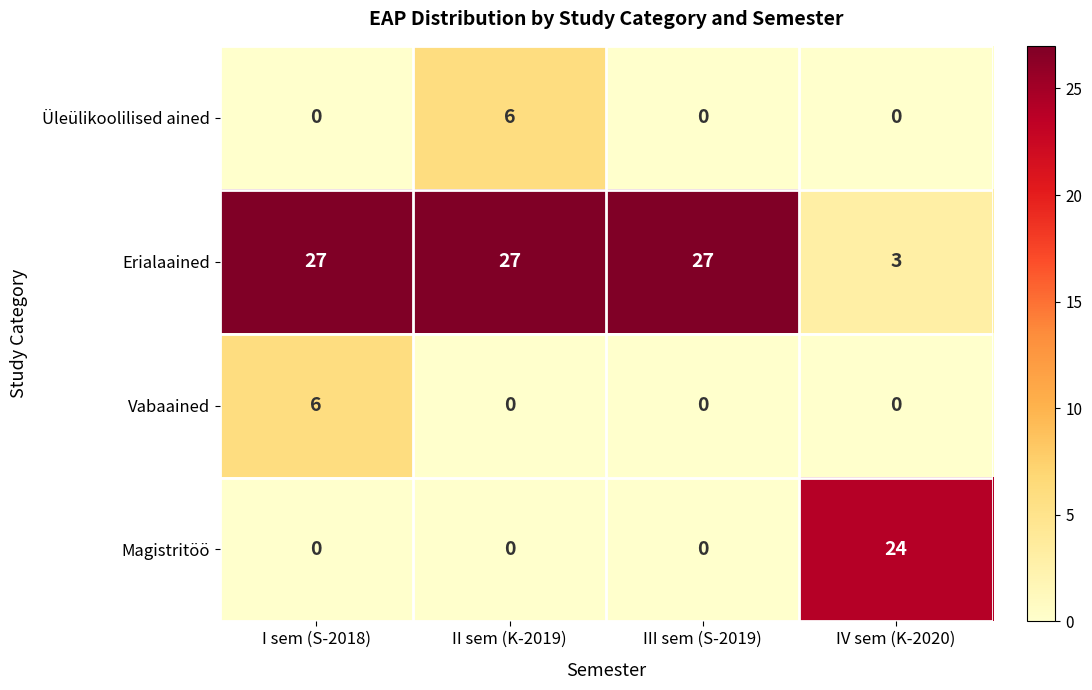

What is the difference between the maximum and minimum values in the Vabaained series?

6